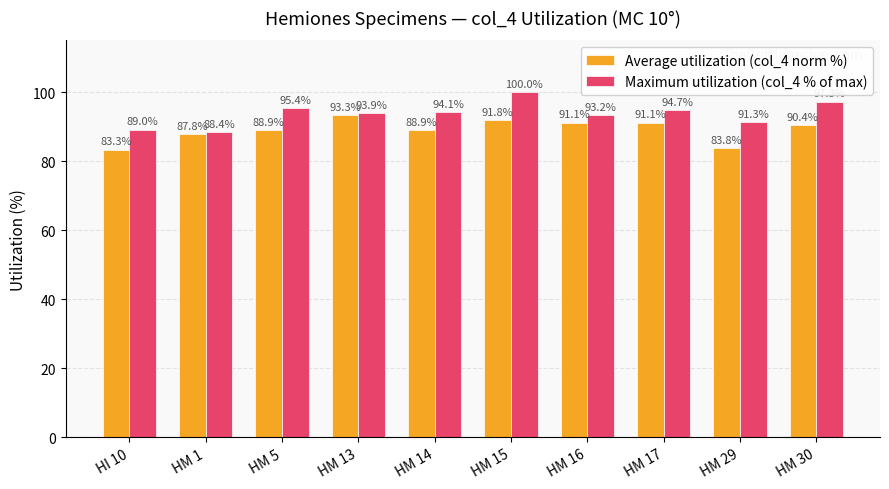

How many data points in Maximum utilization (col_4 % of max) are less than 94?

5